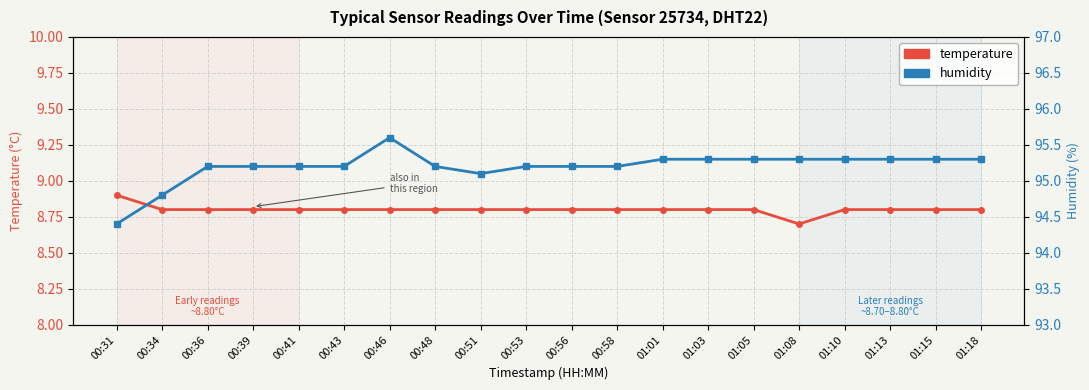

What is the label of the 16th point from the right?

00:41